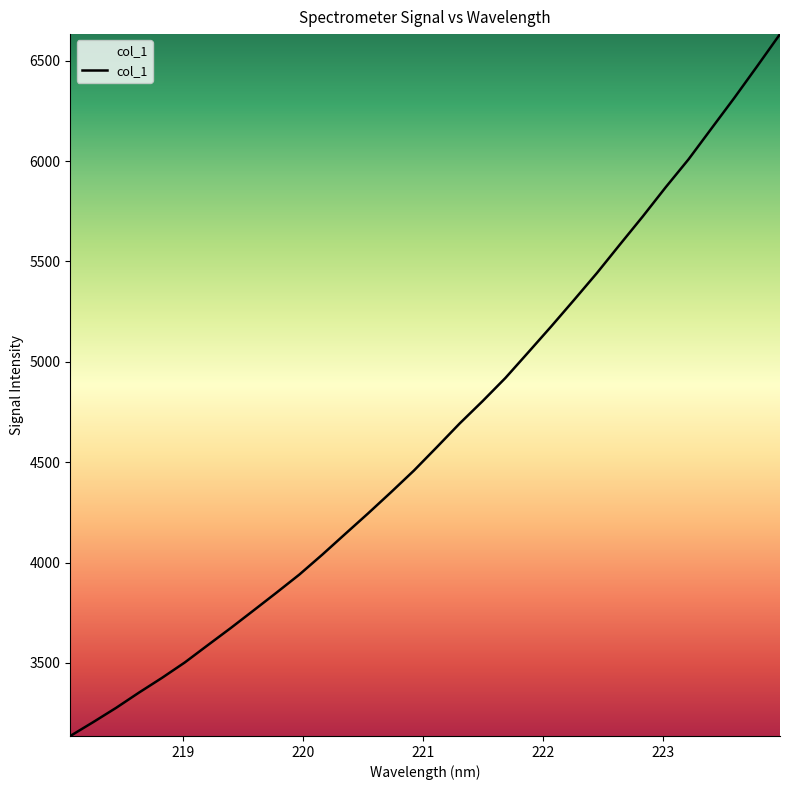

True or false: the data has more than 1 interior local peaks.

False